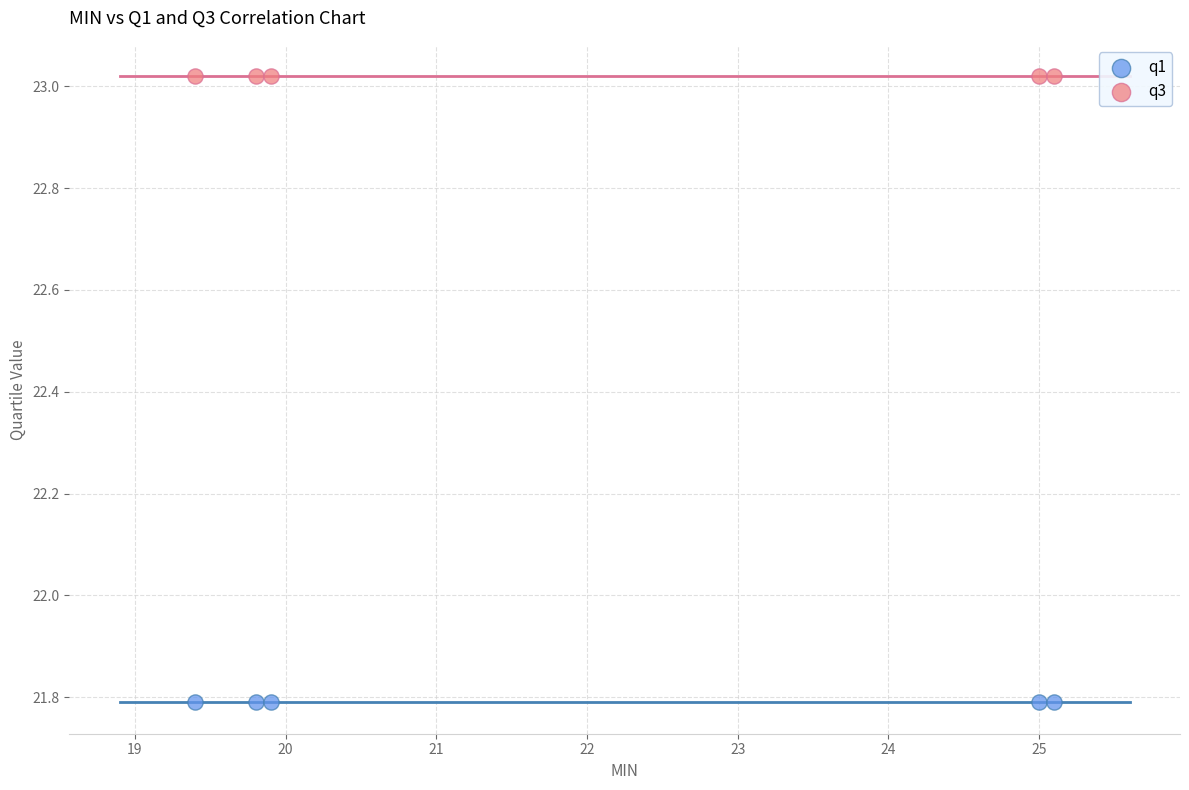

Across all data points, what is the average Y value?

22.4